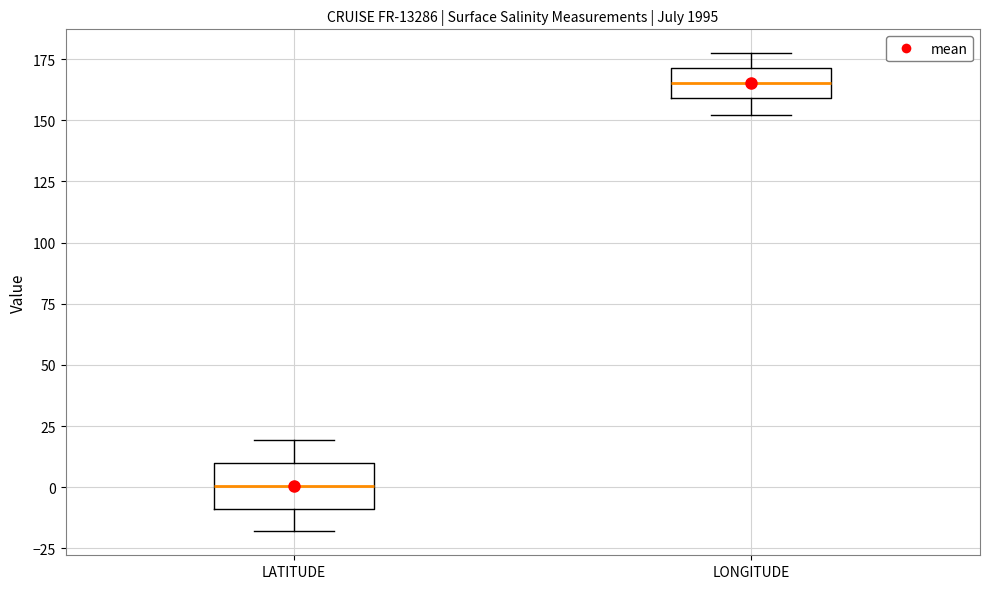

Reading left to right, transcribe this box plot: for each box, give where its median line is, the range the box spans, and where its two whiskers end, as read against the y-axis. The values are not printed on the chart, so give them approximately, as read against the axis.

LATITUDE: median 0, box -10 to 10, whiskers -20 to 20
LONGITUDE: median 165, box 160 to 170, whiskers 150 to 175